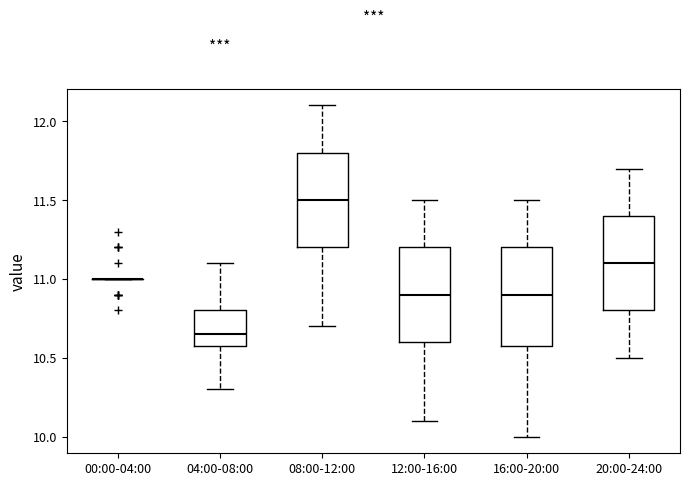

Reading left to right, transcribe this box plot: for each box, give where its median line is, the range the box spans, and where its two whiskers end, as read against the y-axis. The values are not printed on the chart, so give them approximately, as read against the axis.

00:00-04:00: box collapsed to a line at 11.00, whiskers 11.00 to 11.00
04:00-08:00: median 10.65, box 10.60 to 10.80, whiskers 10.30 to 11.10
08:00-12:00: median 11.50, box 11.20 to 11.80, whiskers 10.70 to 12.10
12:00-16:00: median 10.90, box 10.60 to 11.20, whiskers 10.10 to 11.50
16:00-20:00: median 10.90, box 10.60 to 11.20, whiskers 10.00 to 11.50
20:00-24:00: median 11.10, box 10.80 to 11.40, whiskers 10.50 to 11.70